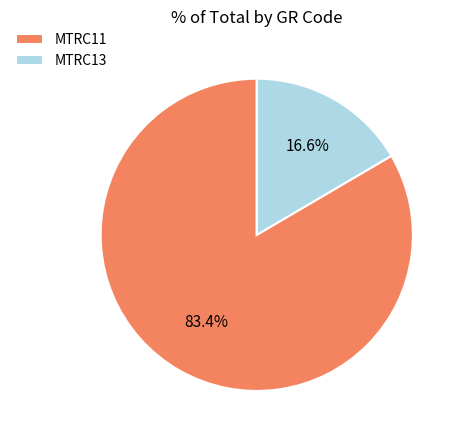

Combined, do MTRC11 and MTRC13 account for over 50%?

Yes